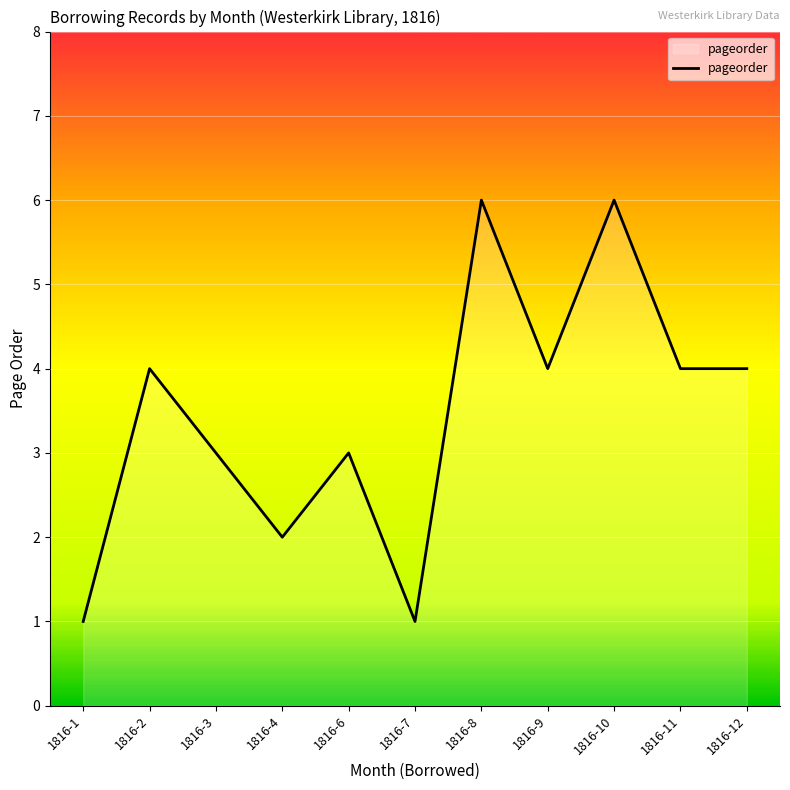

Reading left to right, what are all the values shown in this chart?

1	4	3	2	3	1	6	4	6	4	4